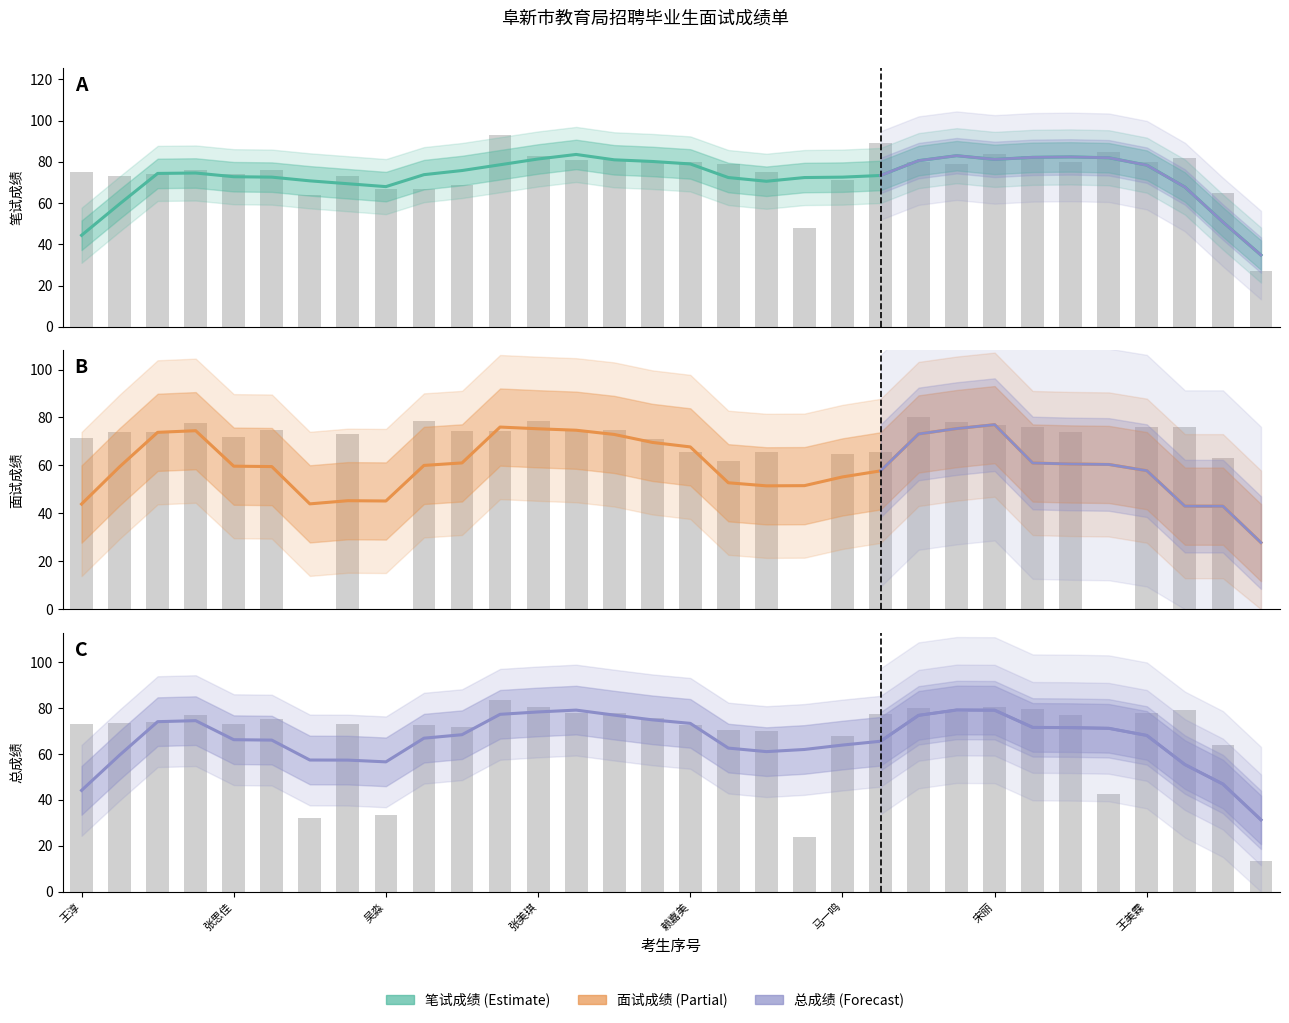

What is the maximum value for 面试成绩?

77.0